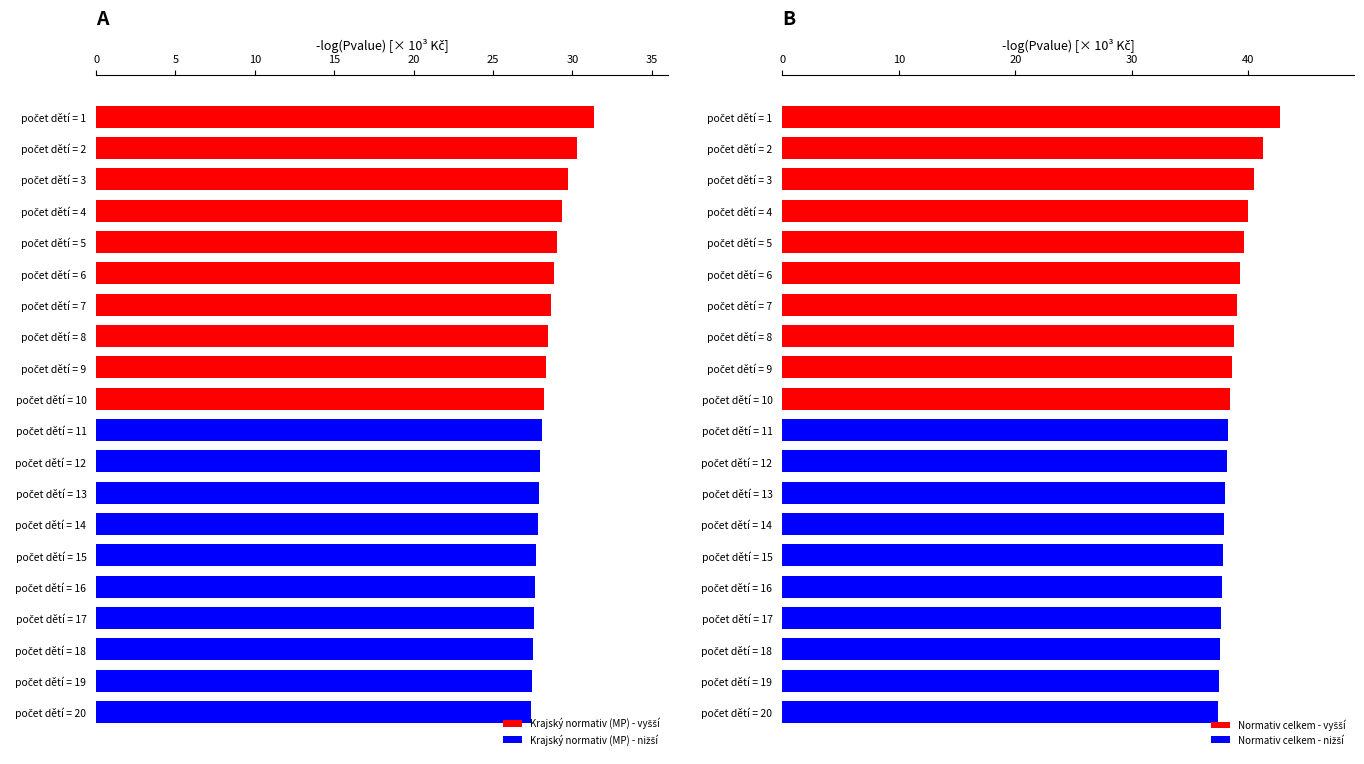

The value at počet dětí = 8 is 39.3. True or false?

False